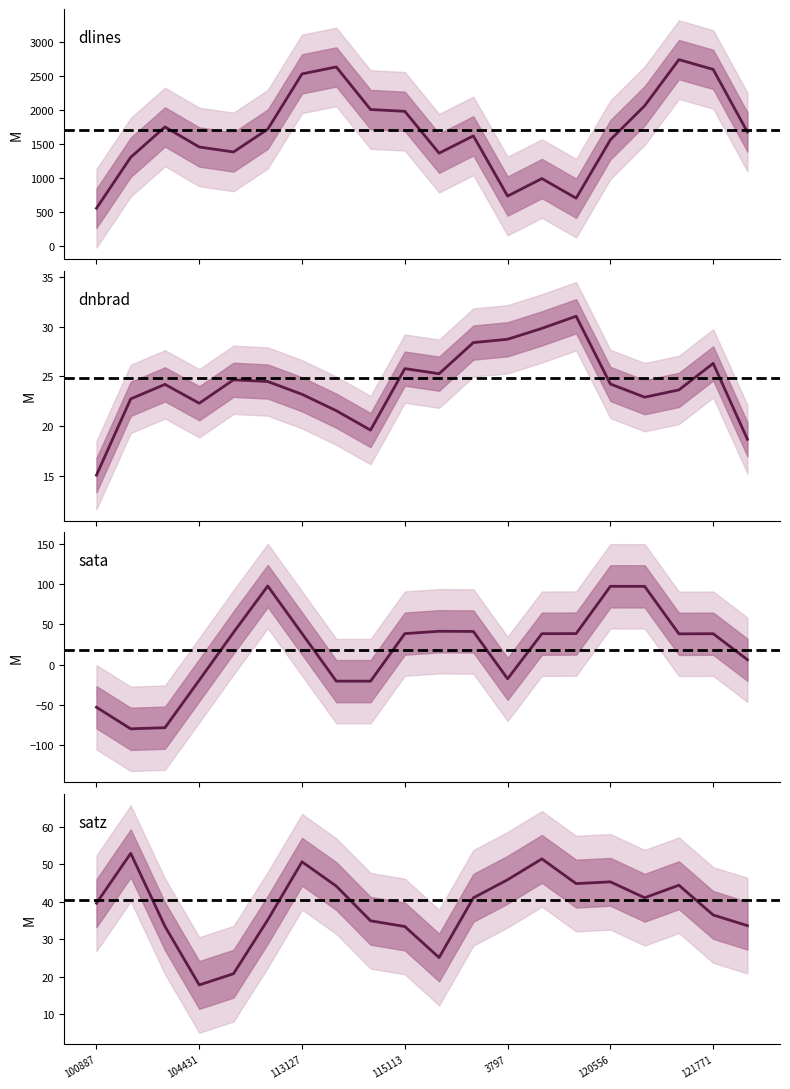

What is the maximum value for dlines?

2741.0